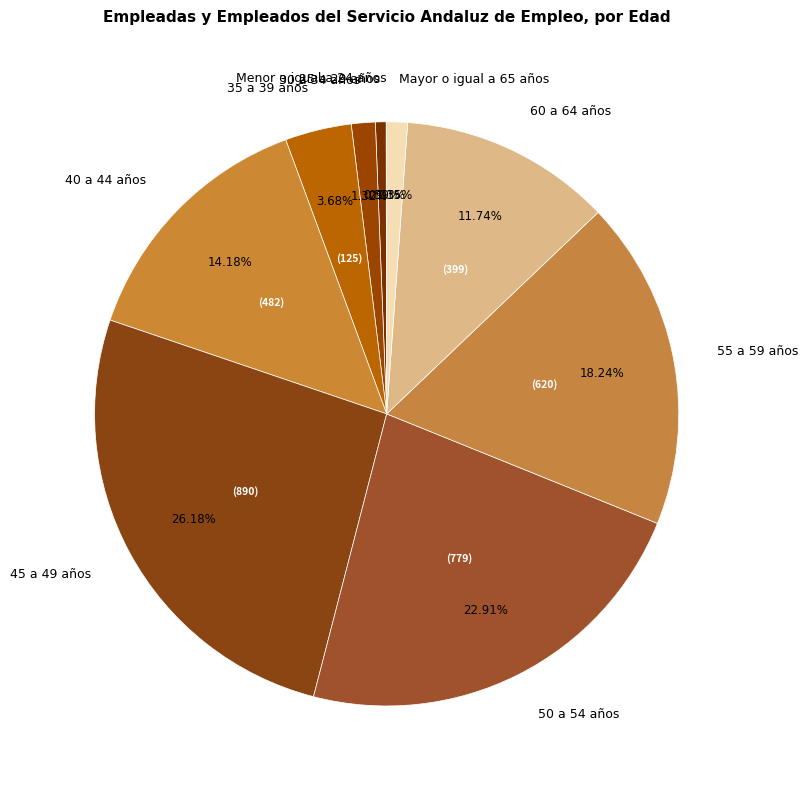

Is there any slice that represents more than half of the pie?

No